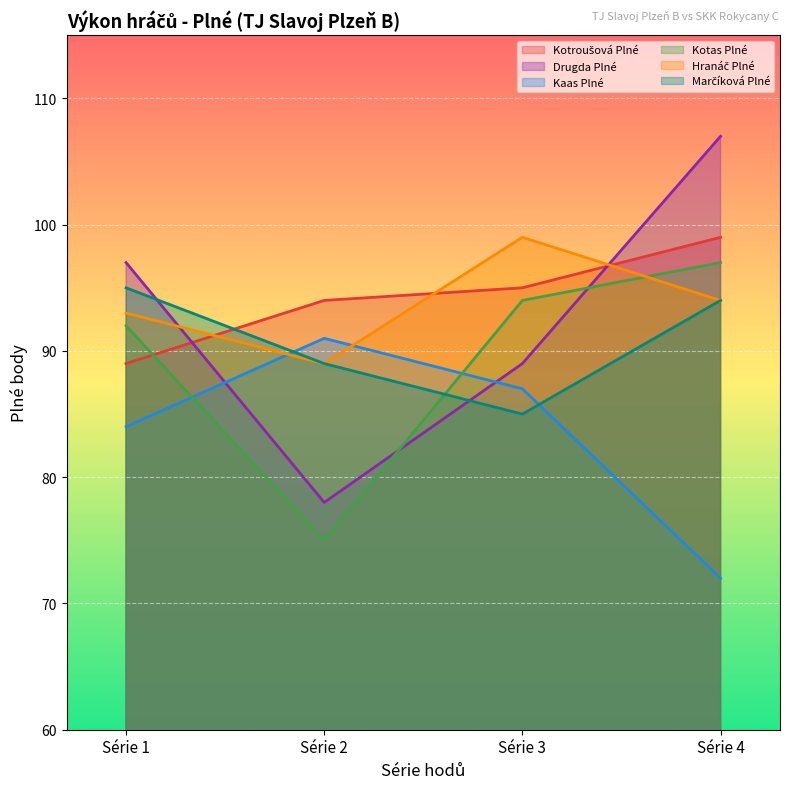

Rank the categories by Hranáč Plné value from highest to lowest.

Série 3, Série 4, Série 1, Série 2